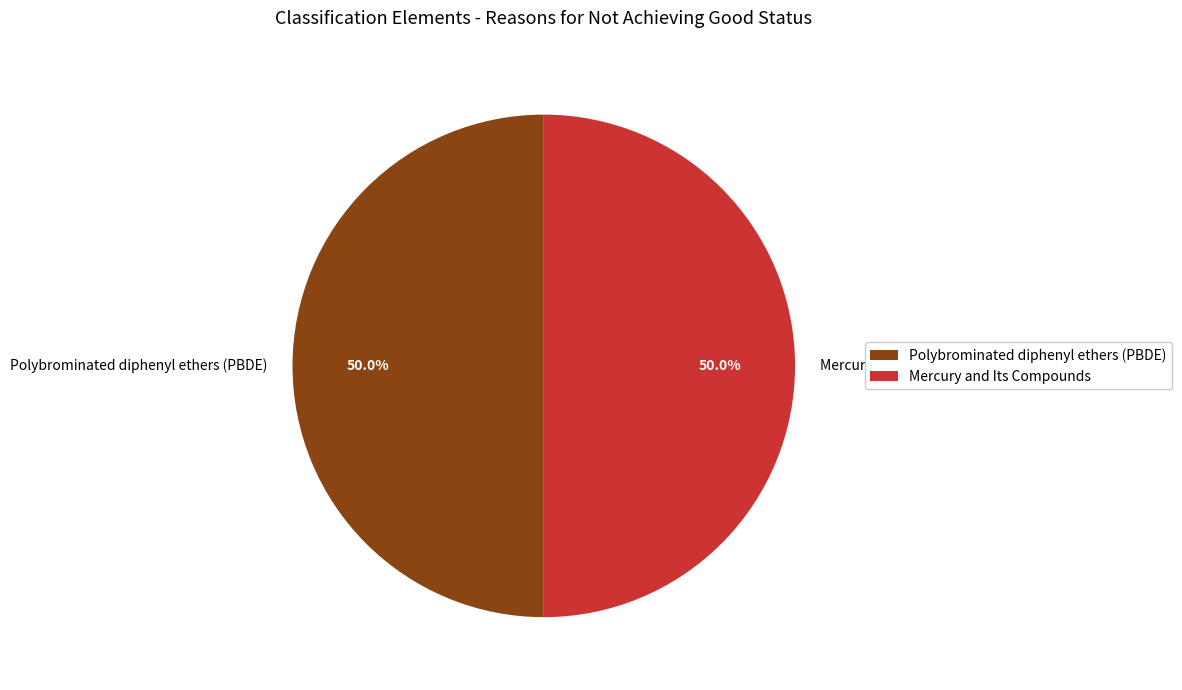

Count the number of slices in the pie.

2